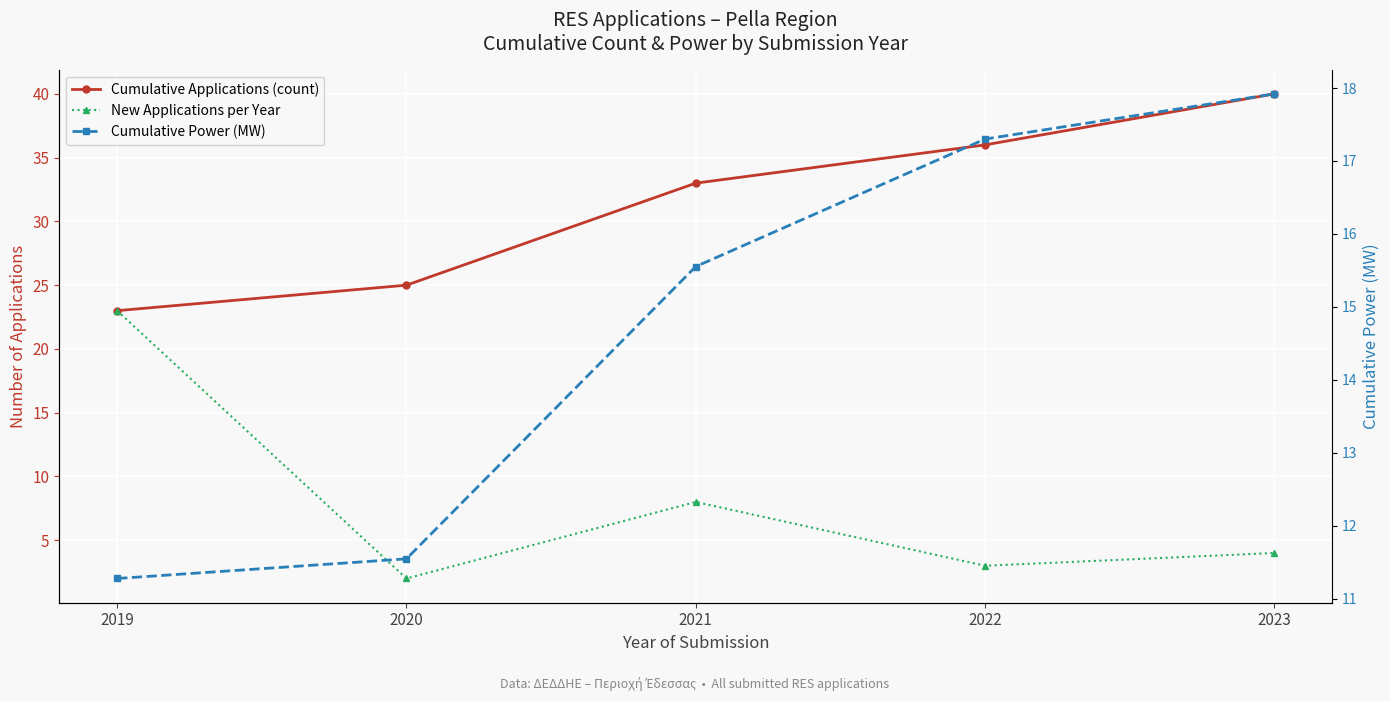

What is the minimum value shown in the chart?

2.0